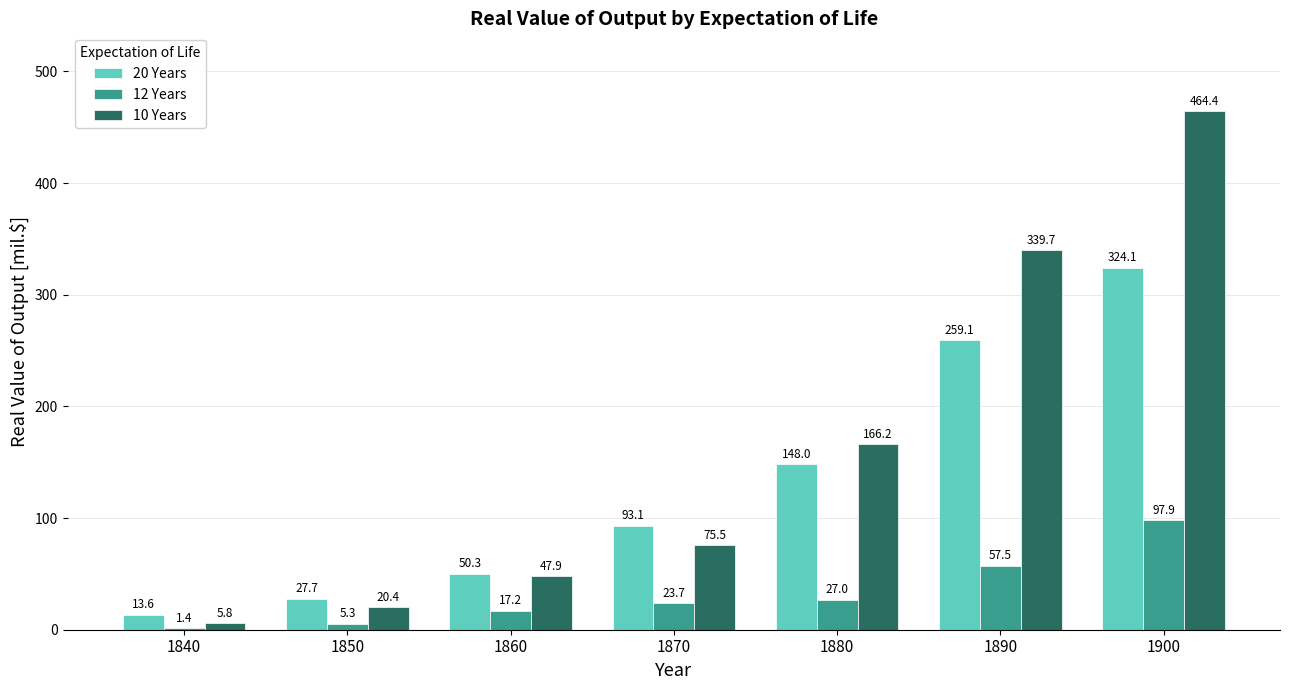

Is it true that 20 Years equals 129.6 at 1870?

False